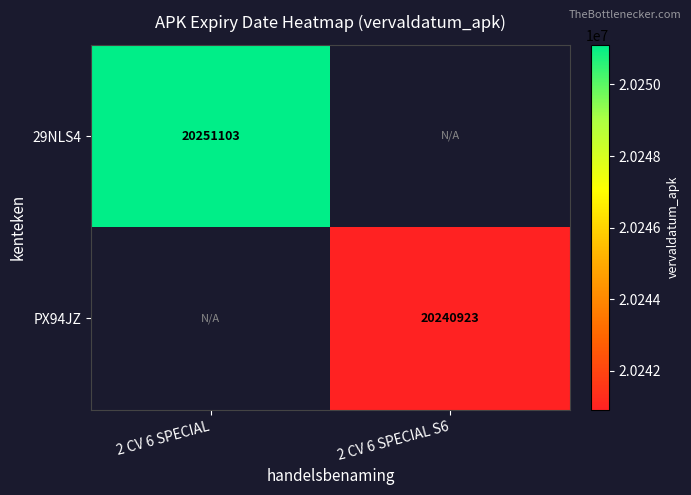

At how many categories does at least one series exceed 20247134?

1